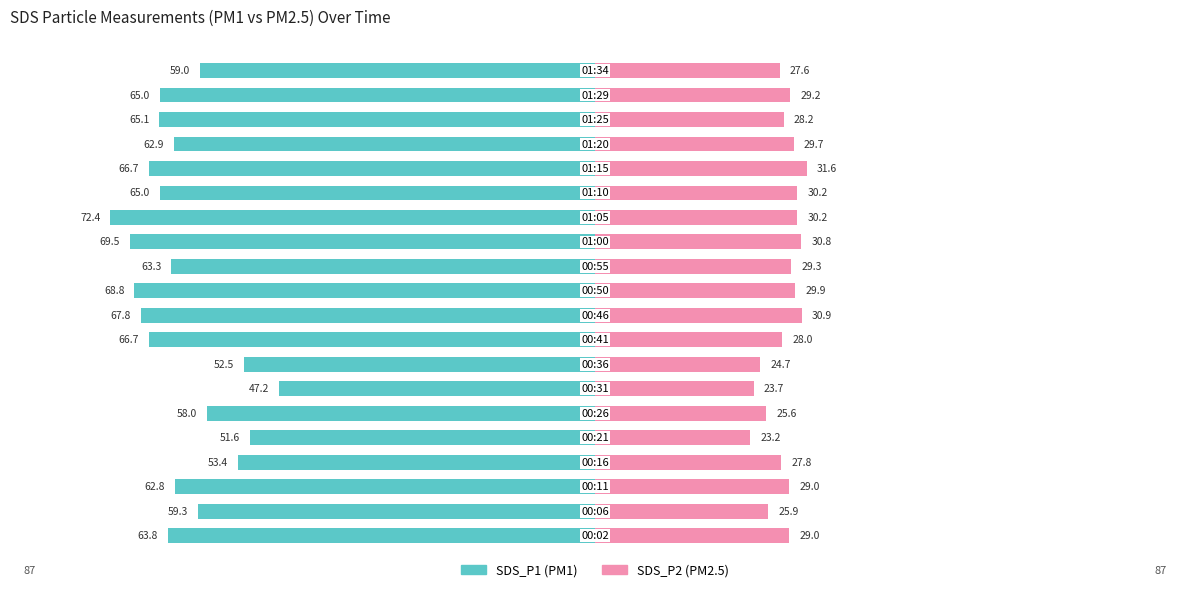

At how many categories does at least one series exceed -37?

20